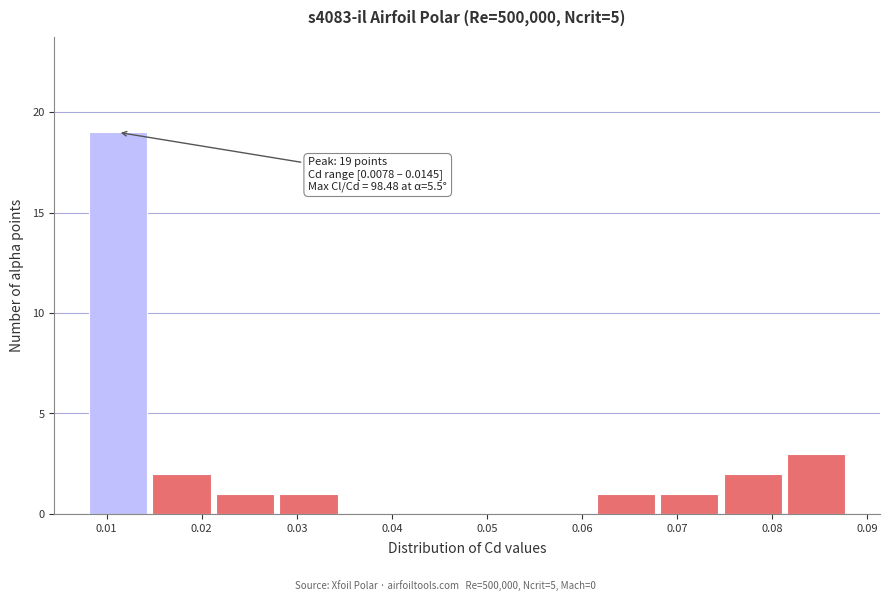

Over which range of the x-axis is the bar tallest?

0.008 to 0.015